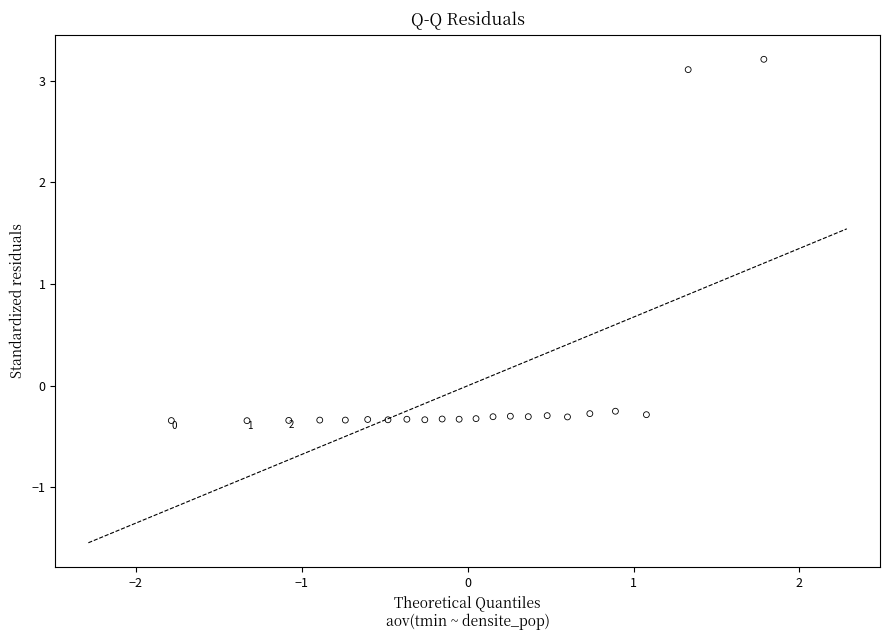

What is the range of Y values (max minus min)?

3.6